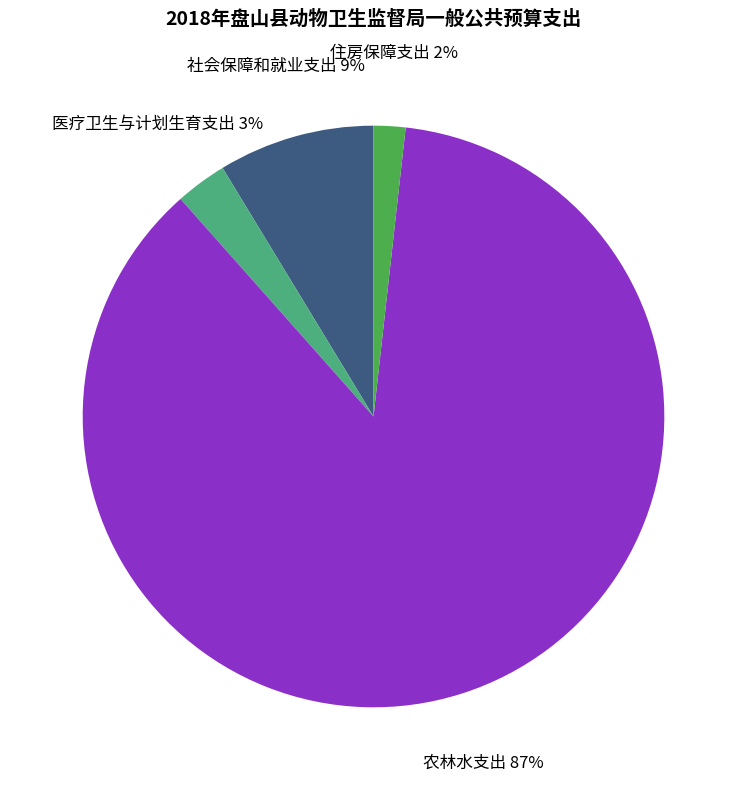

True or false: 社会保障和就业支出 accounts for 14% of the total.

False